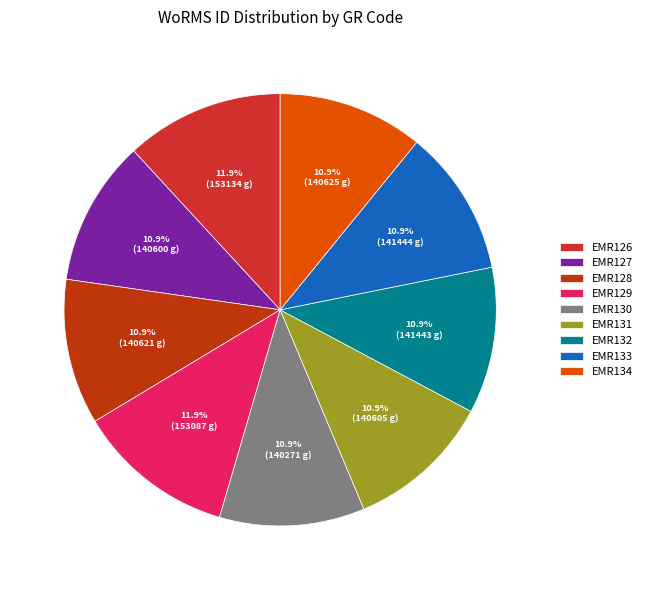

Combined, do EMR129 and EMR126 account for over 50%?

No